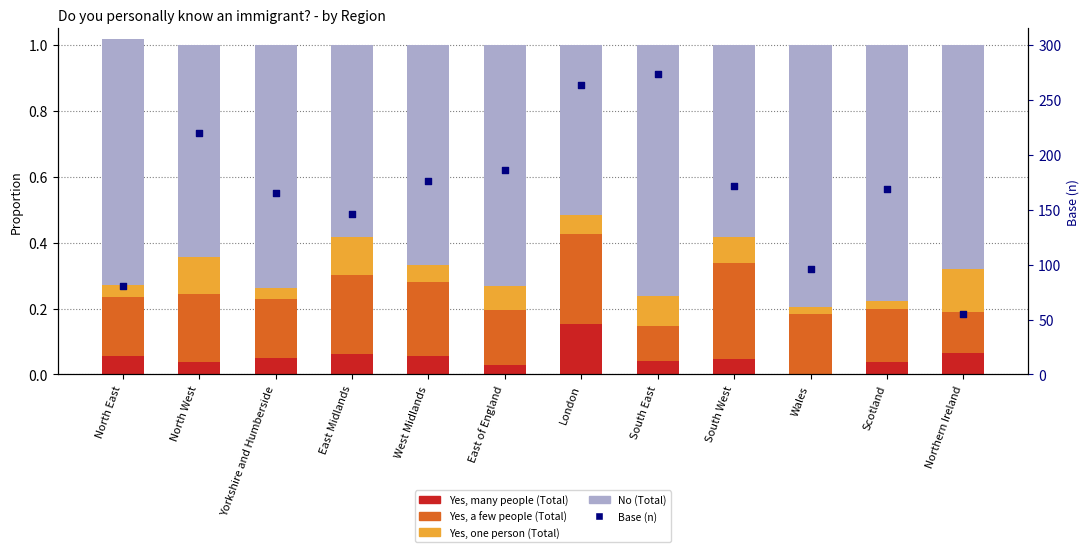

At how many categories does at least one series exceed 109?

9